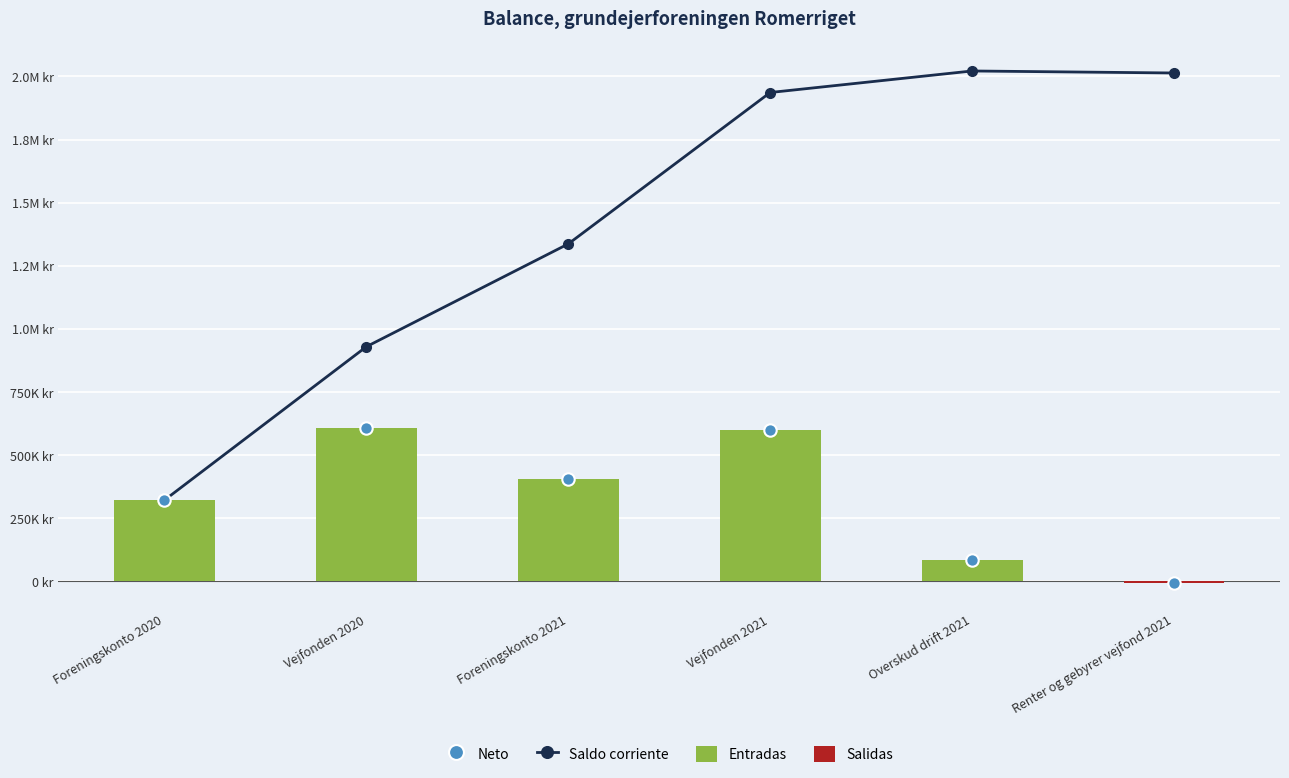

Which series has the largest total across all categories?

Saldo corriente